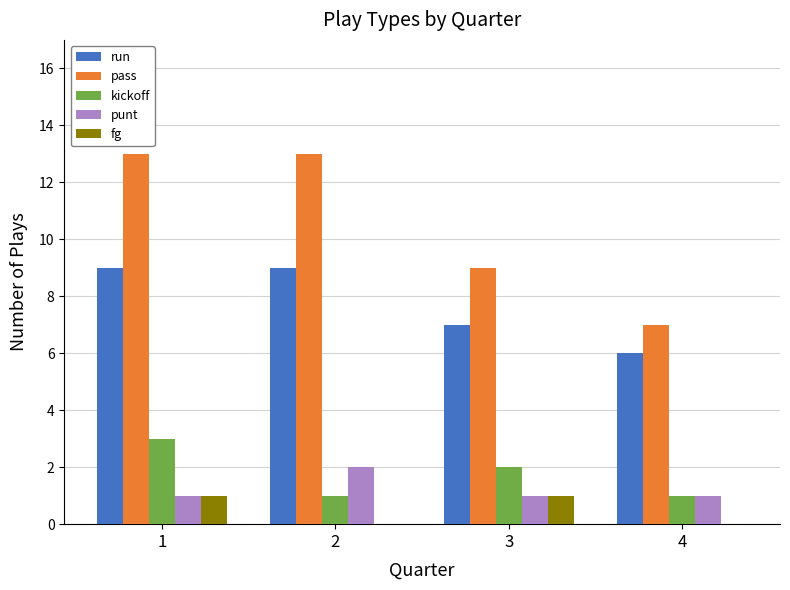

The value of punt at 3 is 1. True or false?

True